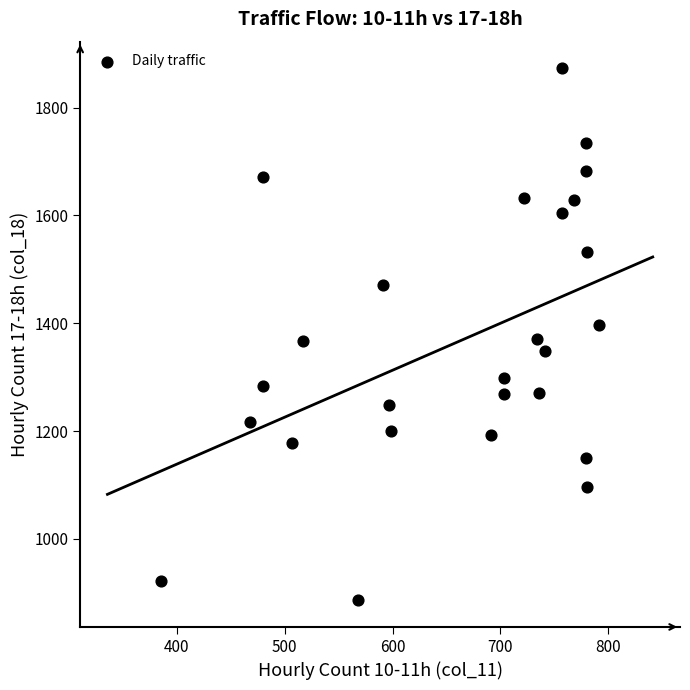

What is the range of Y values (max minus min)?

987